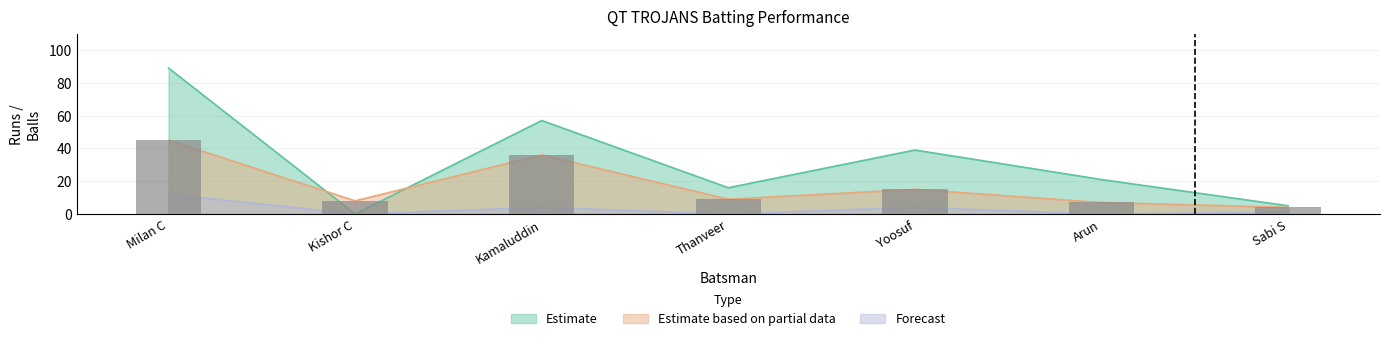

What is the highest value of the Forecast series?

12